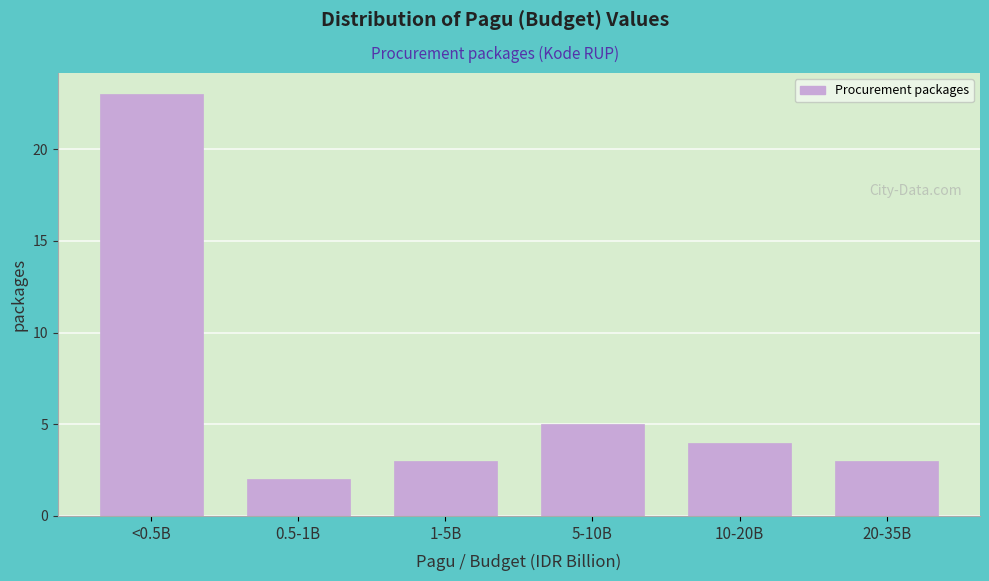

Reading right to left, transcribe all the data shown in this chart.

20-35B=3	10-20B=4	5-10B=5	1-5B=3	0.5-1B=2	<0.5B=23